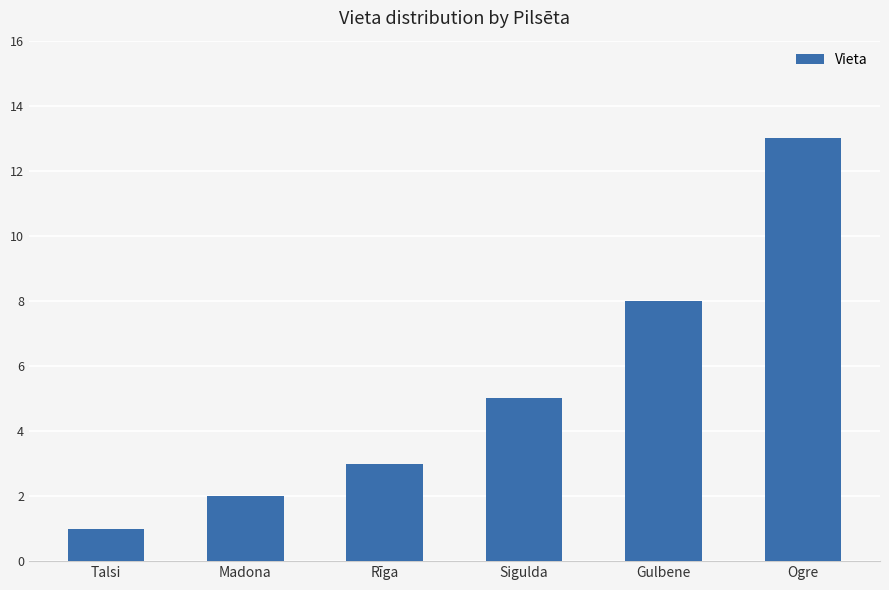

Reading left to right, what are all the values shown in this chart?

Talsi=1	Madona=2	Rīga=3	Sigulda=5	Gulbene=8	Ogre=13